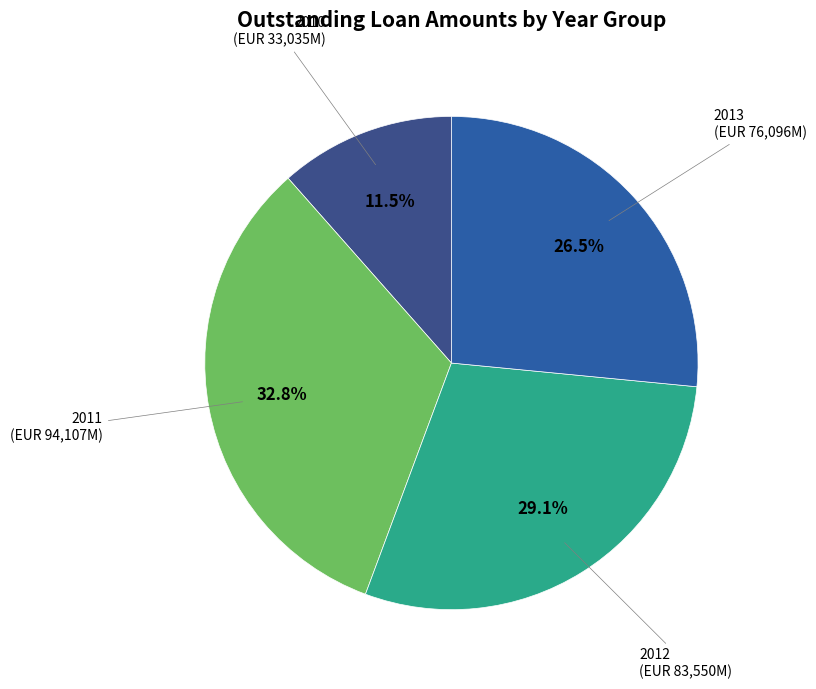

Is 2010 the majority of the pie?

No